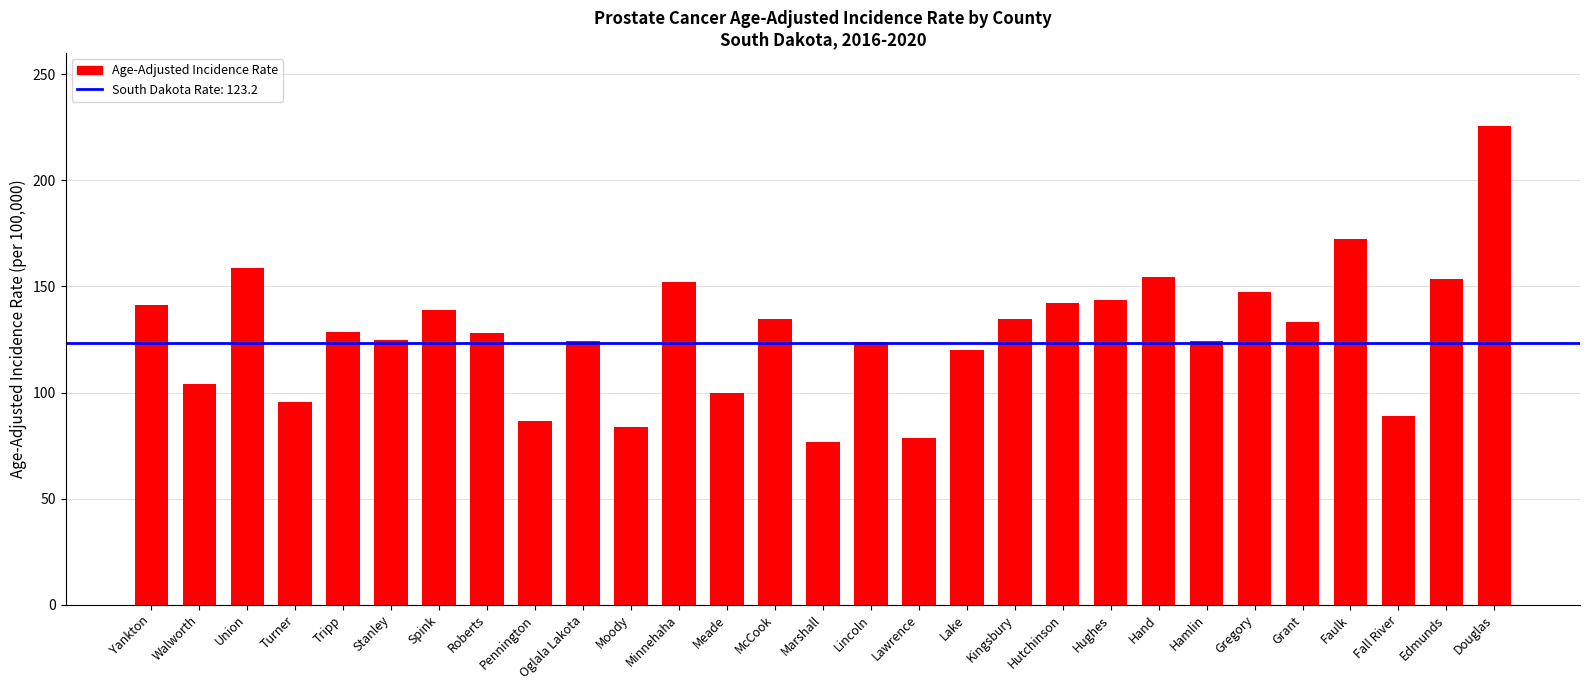

Count the number of values greater than 128.

15